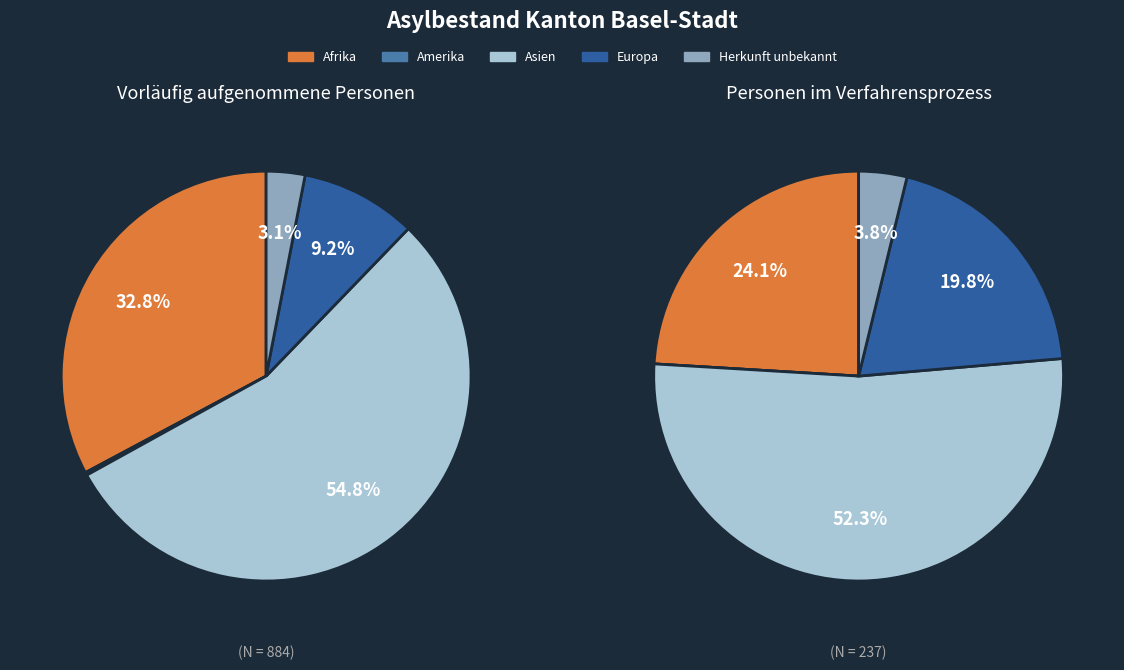

True or false: Afrika accounts for 31% of the total.

True